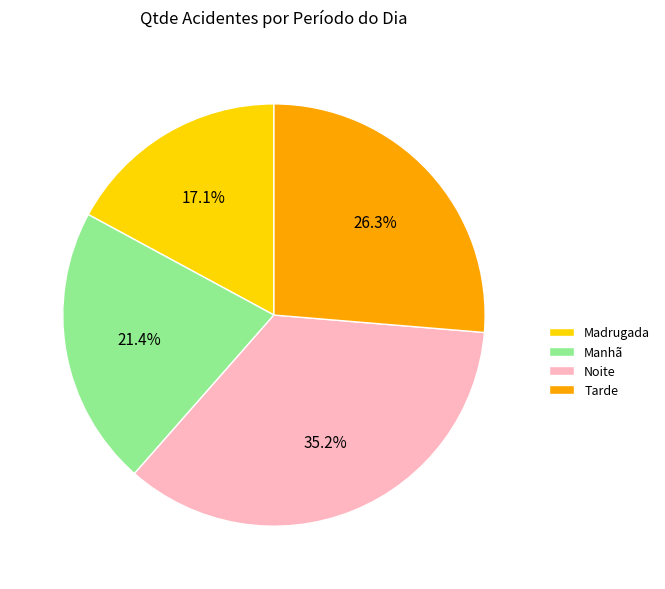

What is the total percentage of Noite and Manhã?

56.6%